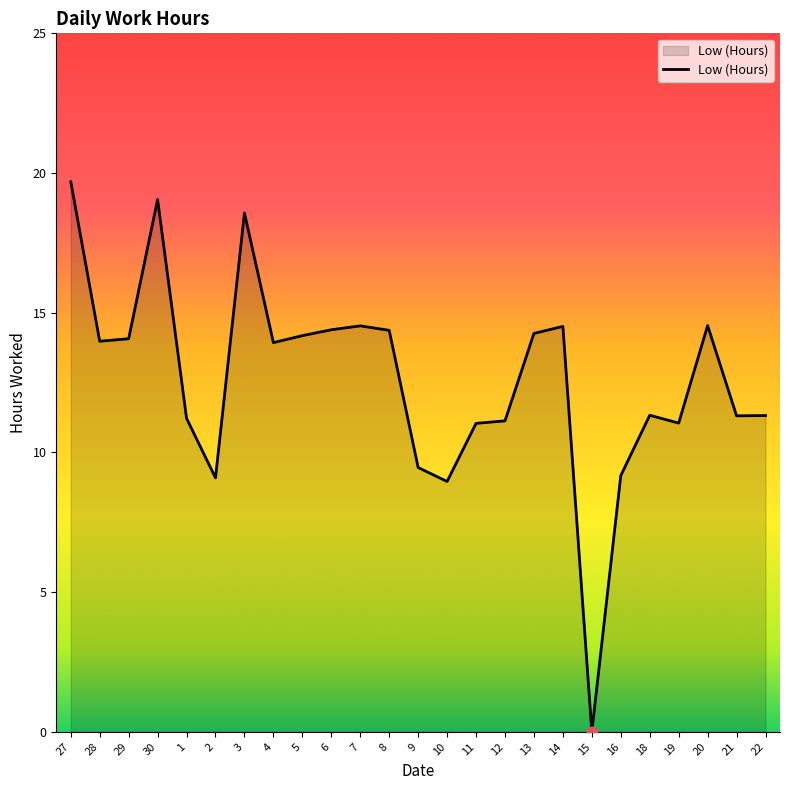

Which has a higher value, 6 or 9?

6